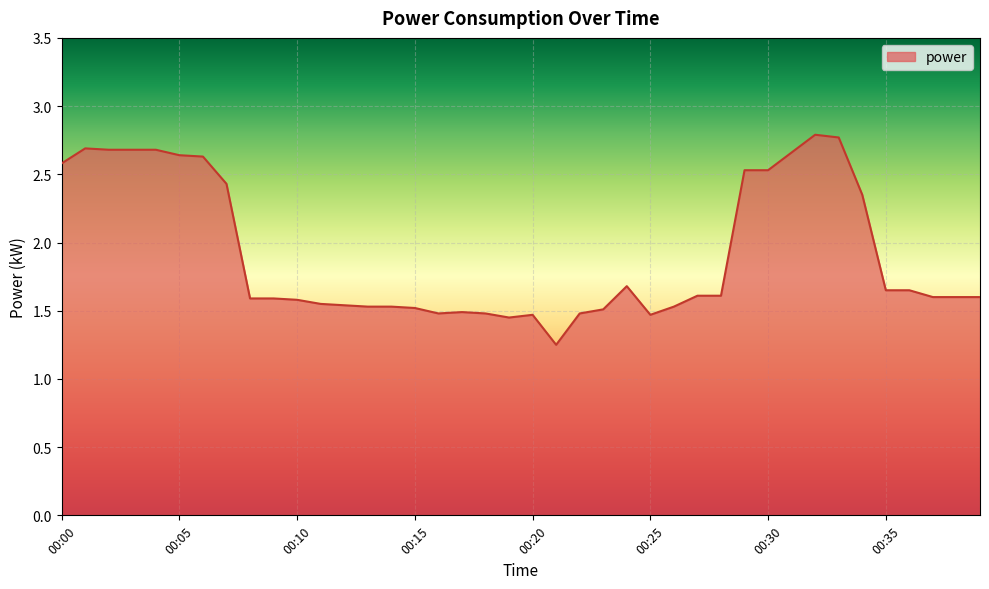

What is the greatest value displayed?

2.8